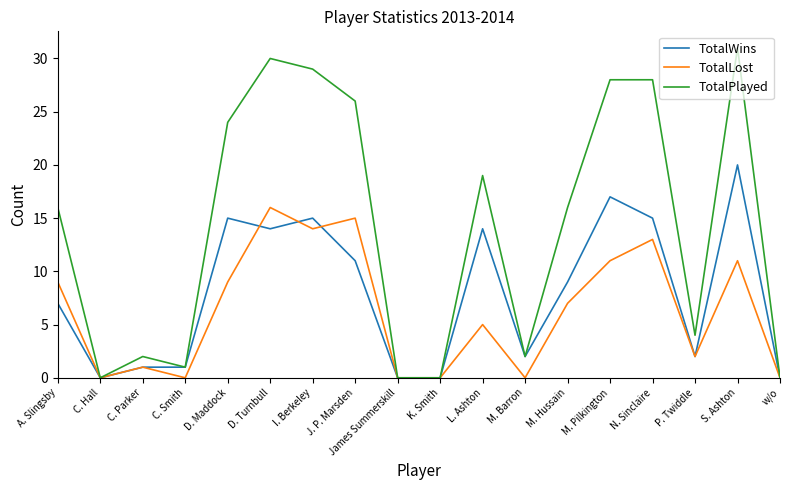

What is the difference between the maximum and minimum values in the TotalWins series?

20